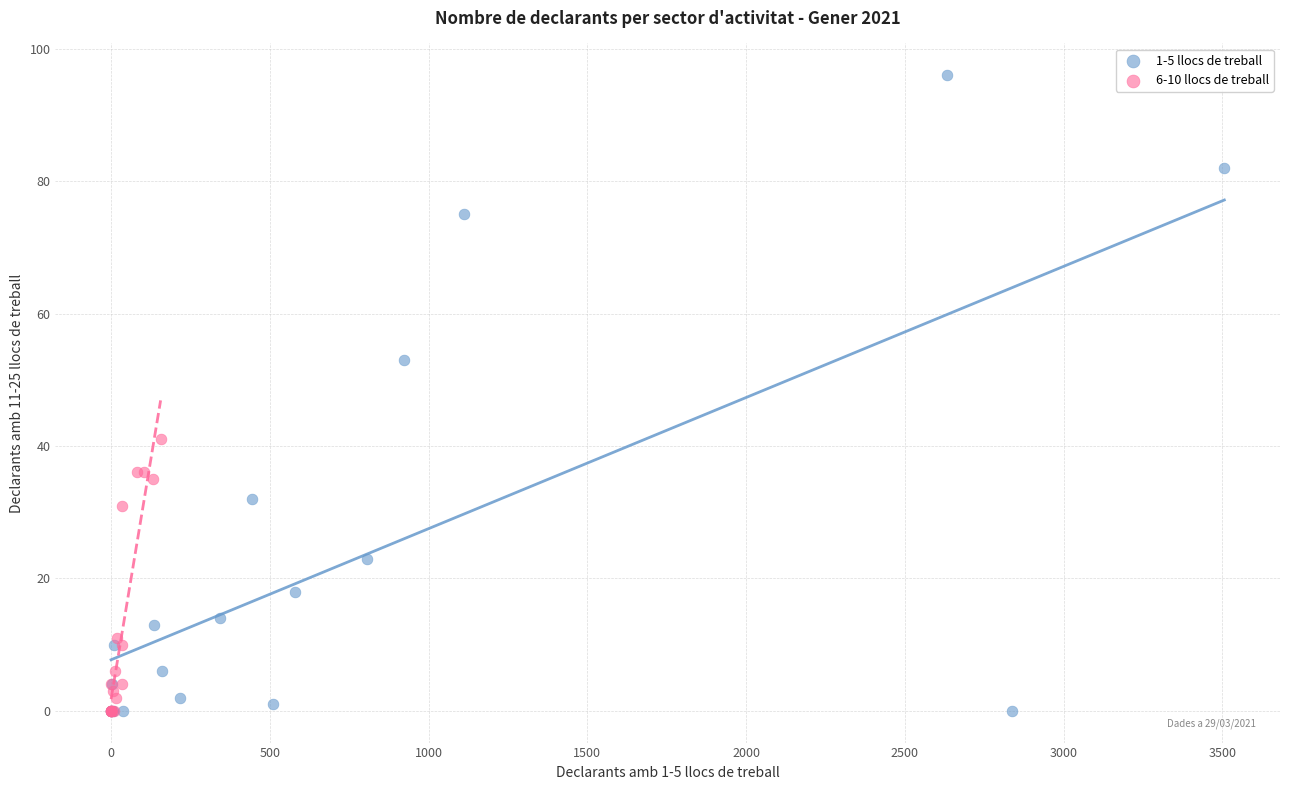

Which series contains the highest Y value?

1-5 llocs de treball